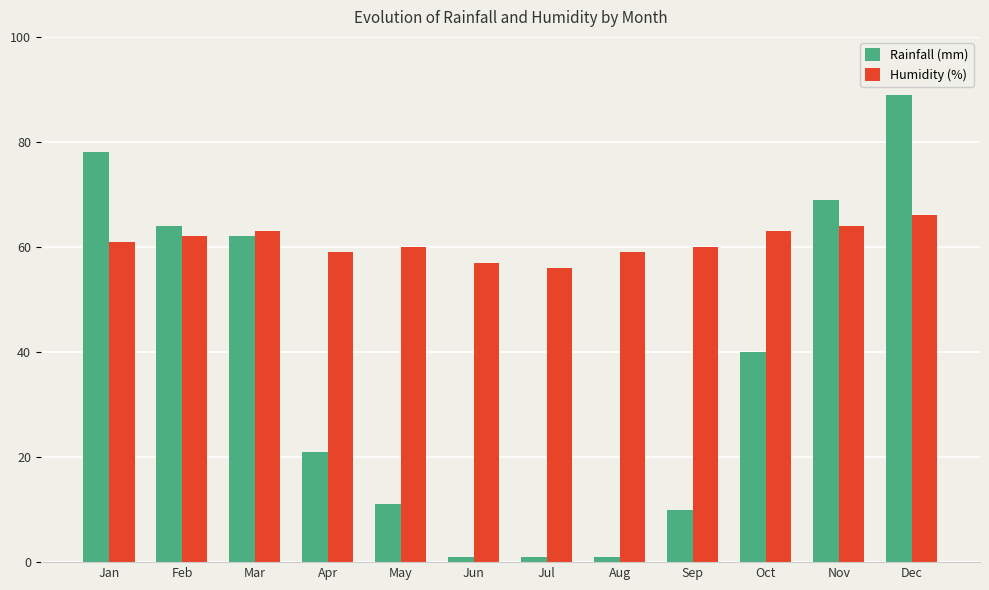

Which series has the largest total across all categories?

Humidity (%)